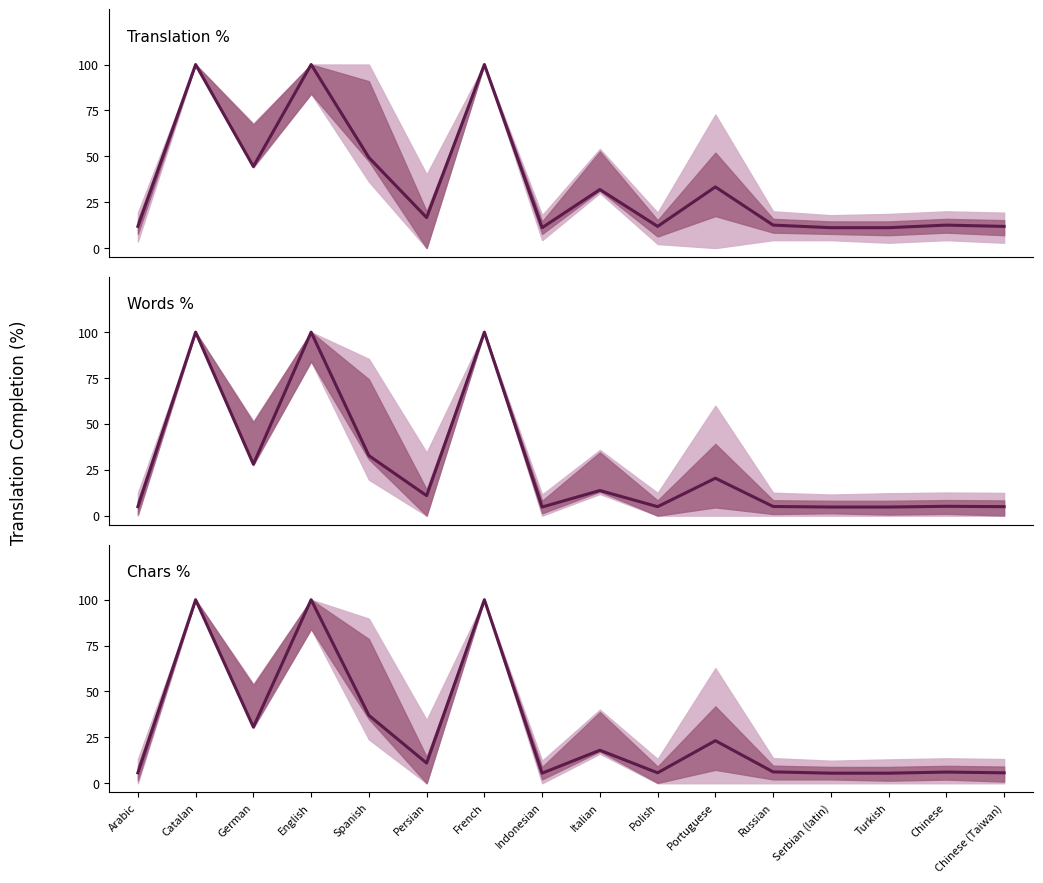

True or false: Words % and Translation % cross at least once.

False